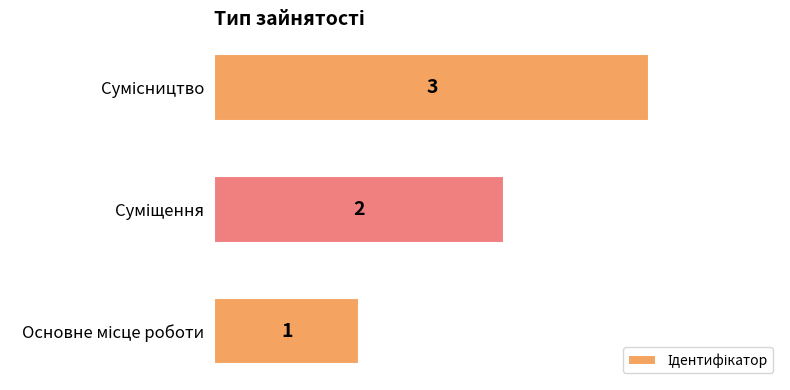

How many values are between 1 and 3?

3